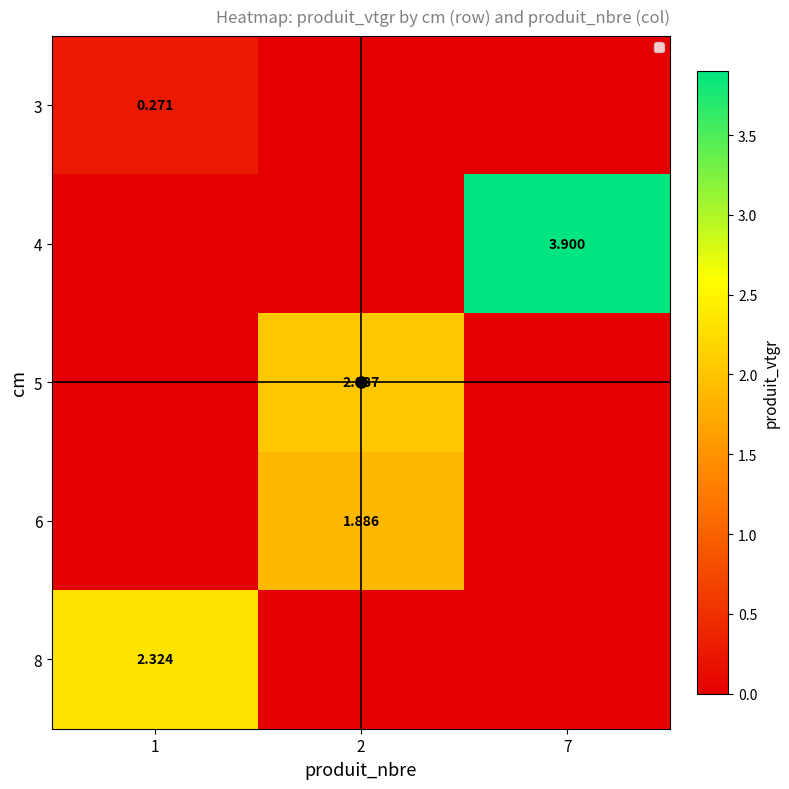

True or false: 8 has a value of 0.0 at 7.

True